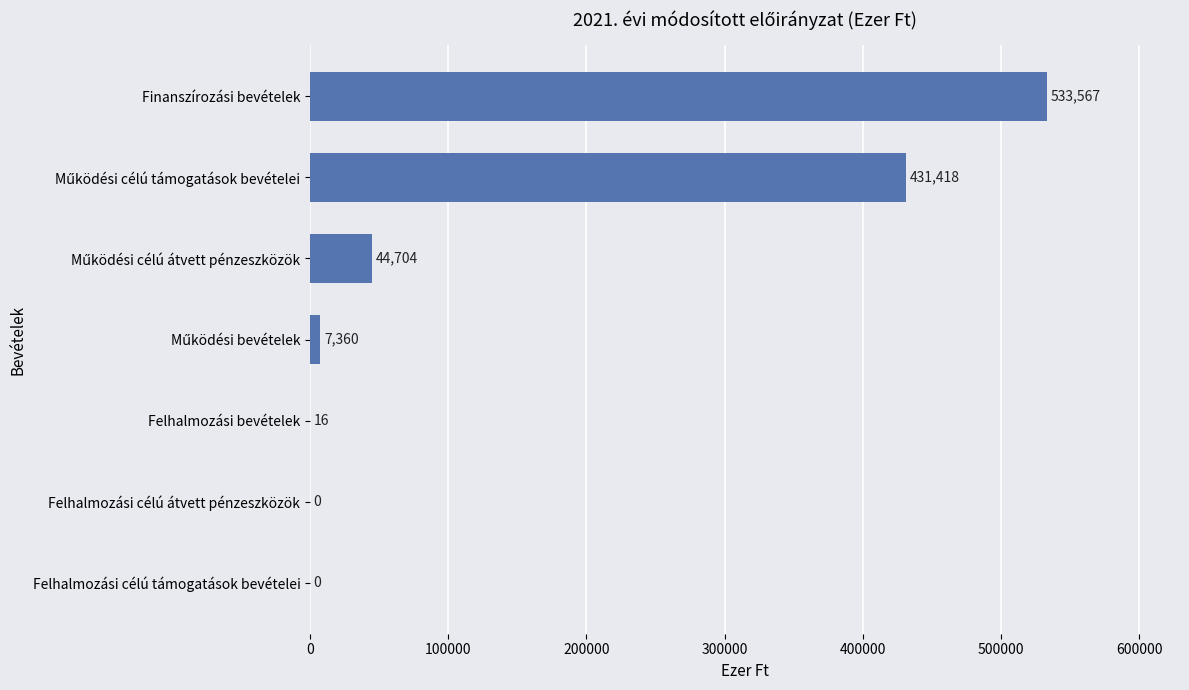

What is the sum of all values?

1017065